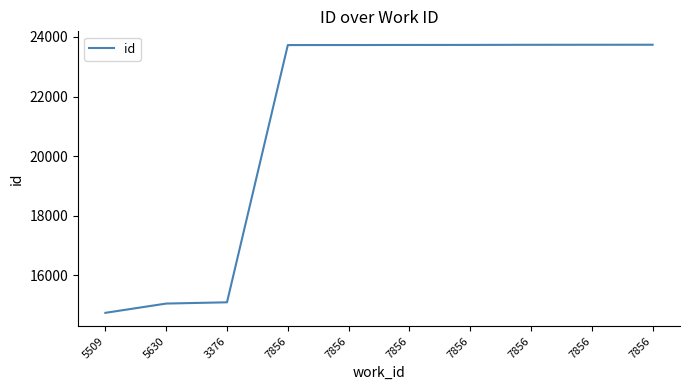

Read the value at 7856, to the nearest 100.

23700